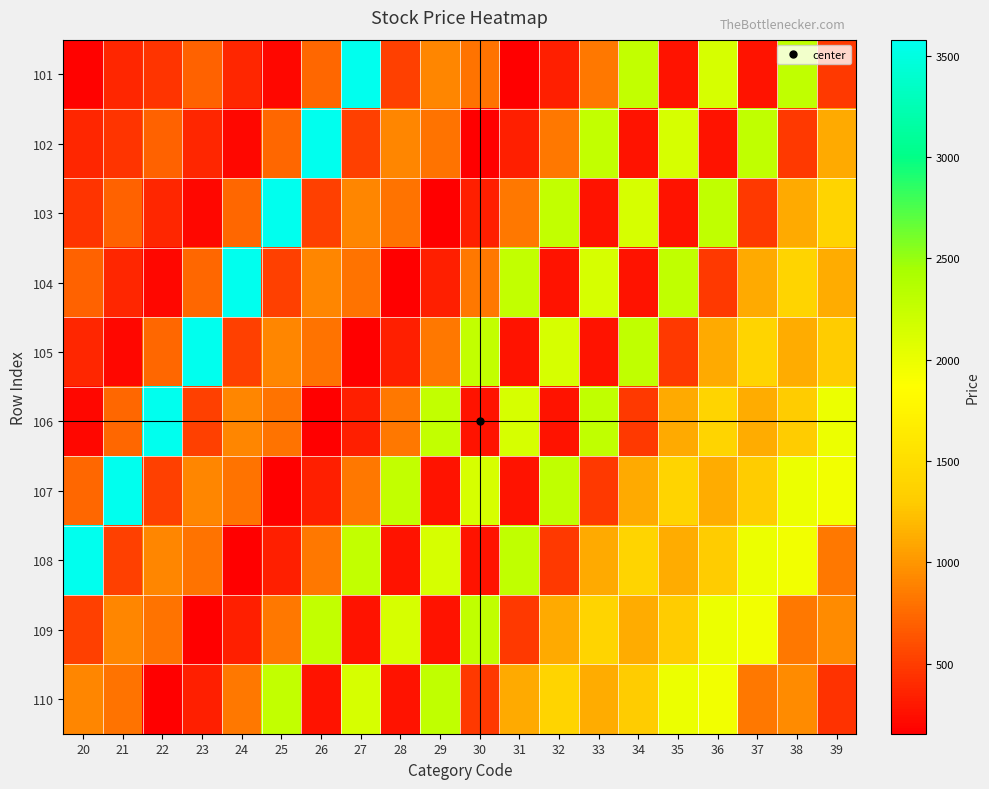

At how many categories does at least one series exceed 348?

20